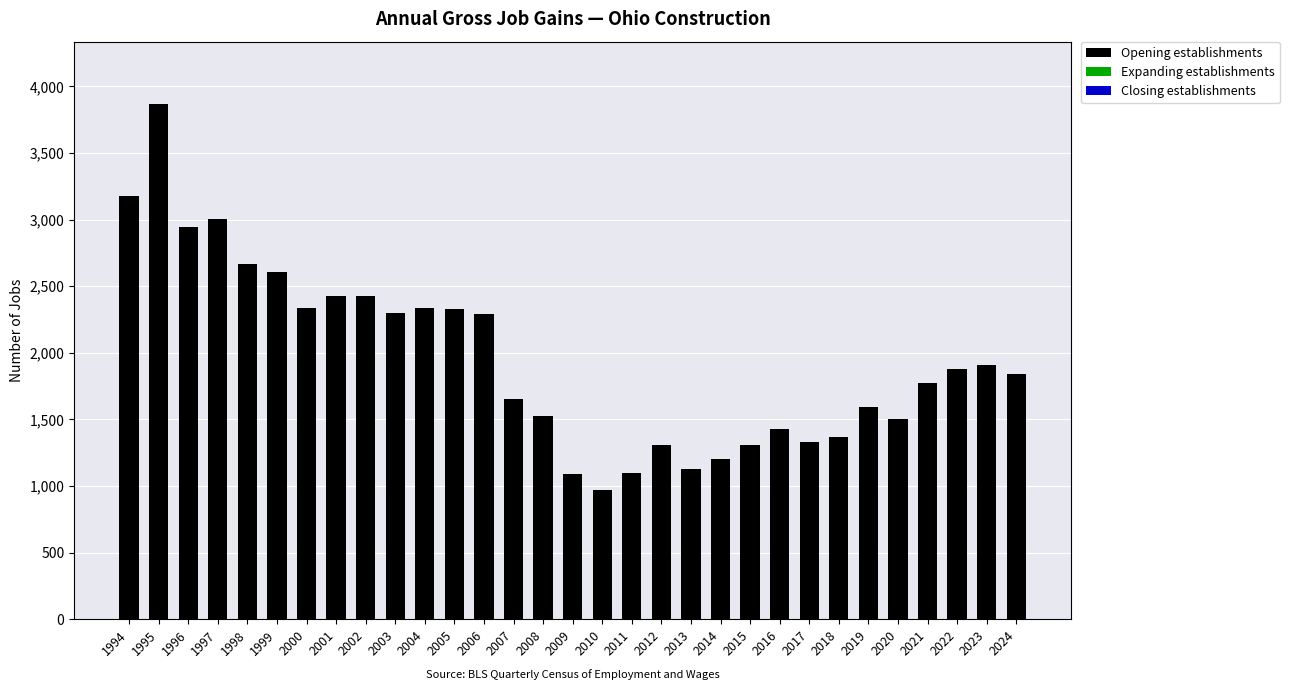

What is the value of the 1st bar from the left?

3175